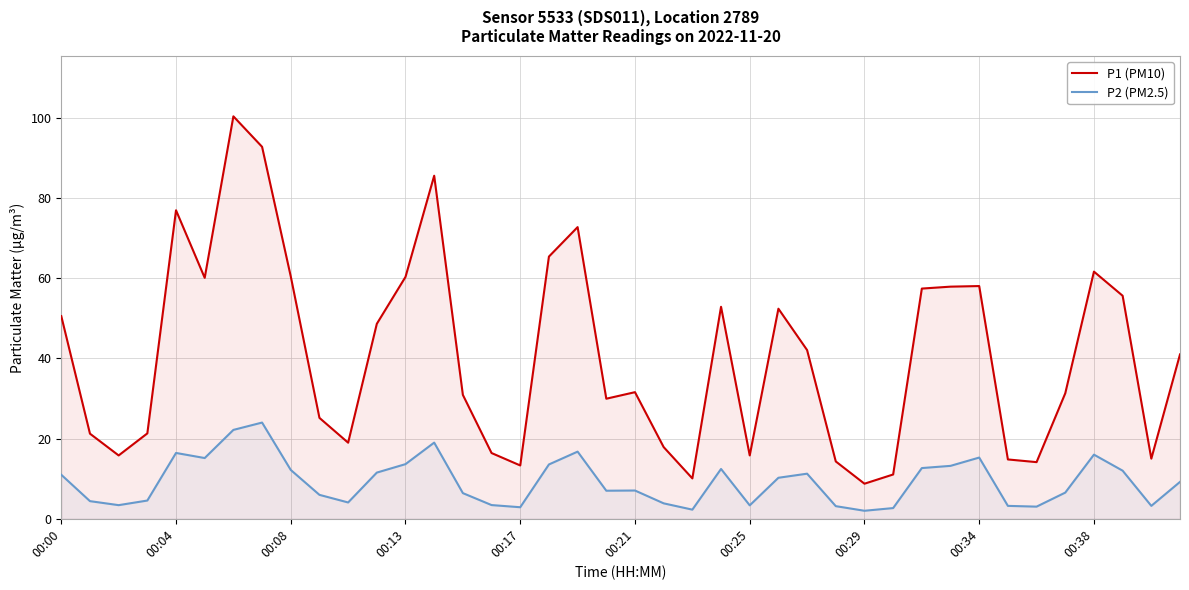

What is the maximum value shown in the chart?

100.4